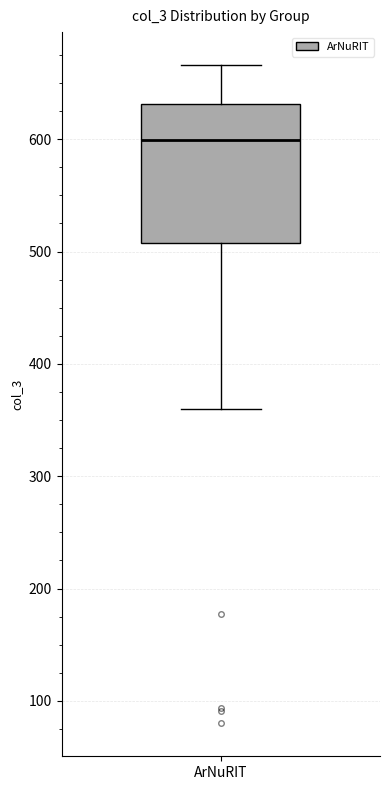

Read this box plot against the y-axis: the position of the median line, the range covered by the box, and the ends of both whiskers. The values are not printed on the chart, so give them approximately, as read against the axis.

median 600, box 510 to 630, whiskers 360 to 670